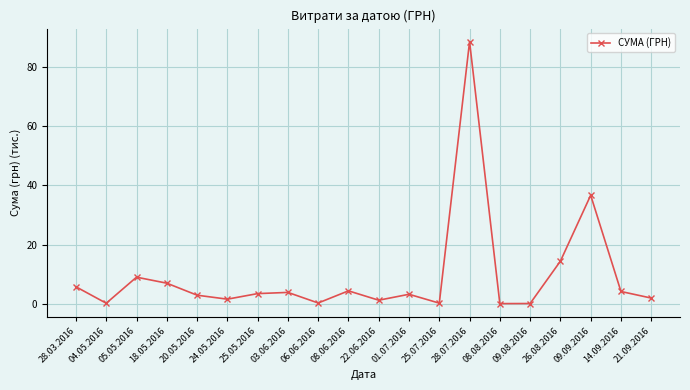

What is the sum of all values?

192.0